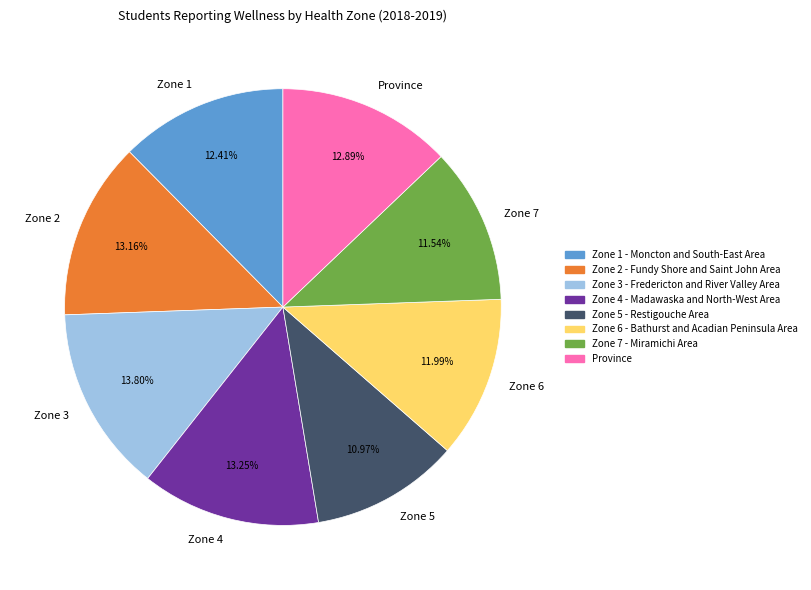

Which has a higher value, Zone 5 or Zone 7?

Zone 7